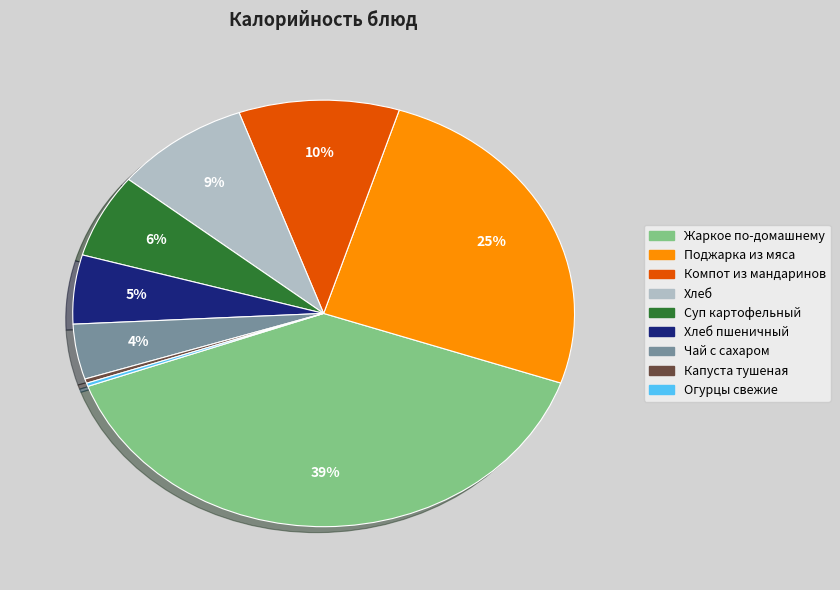

Is there any slice that represents more than half of the pie?

No